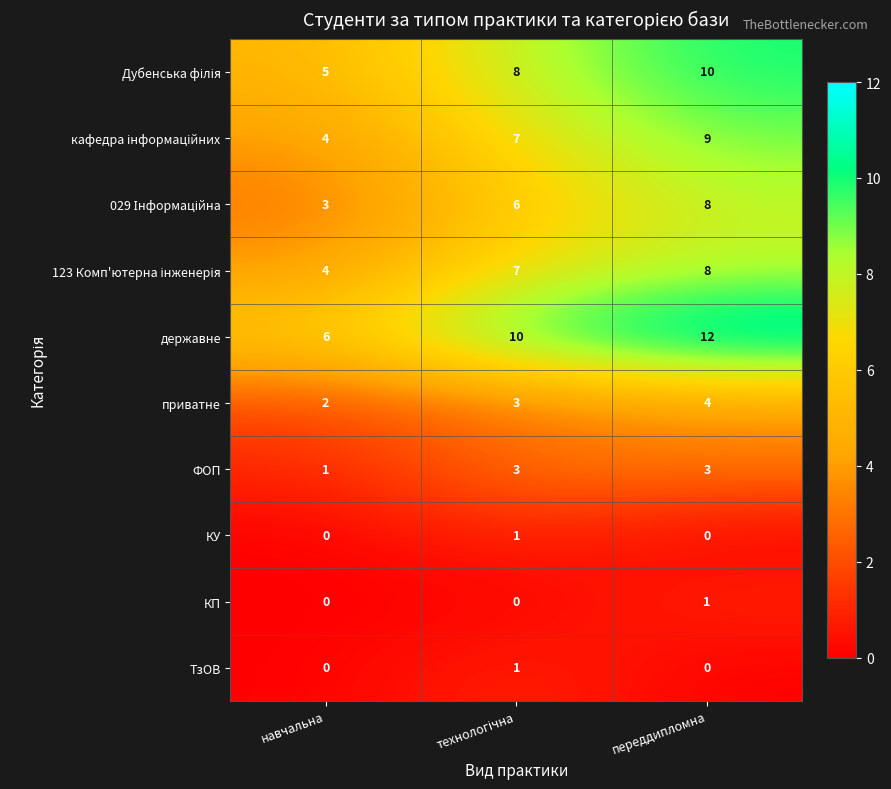

How many data points does each series have?

3